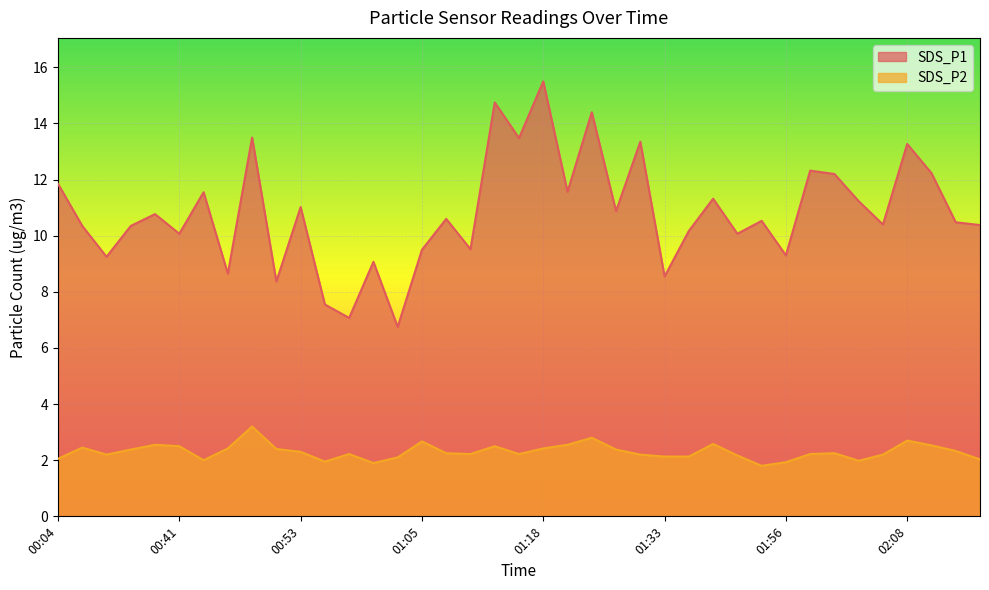

What is the total value across all series at 02:08?

16.0